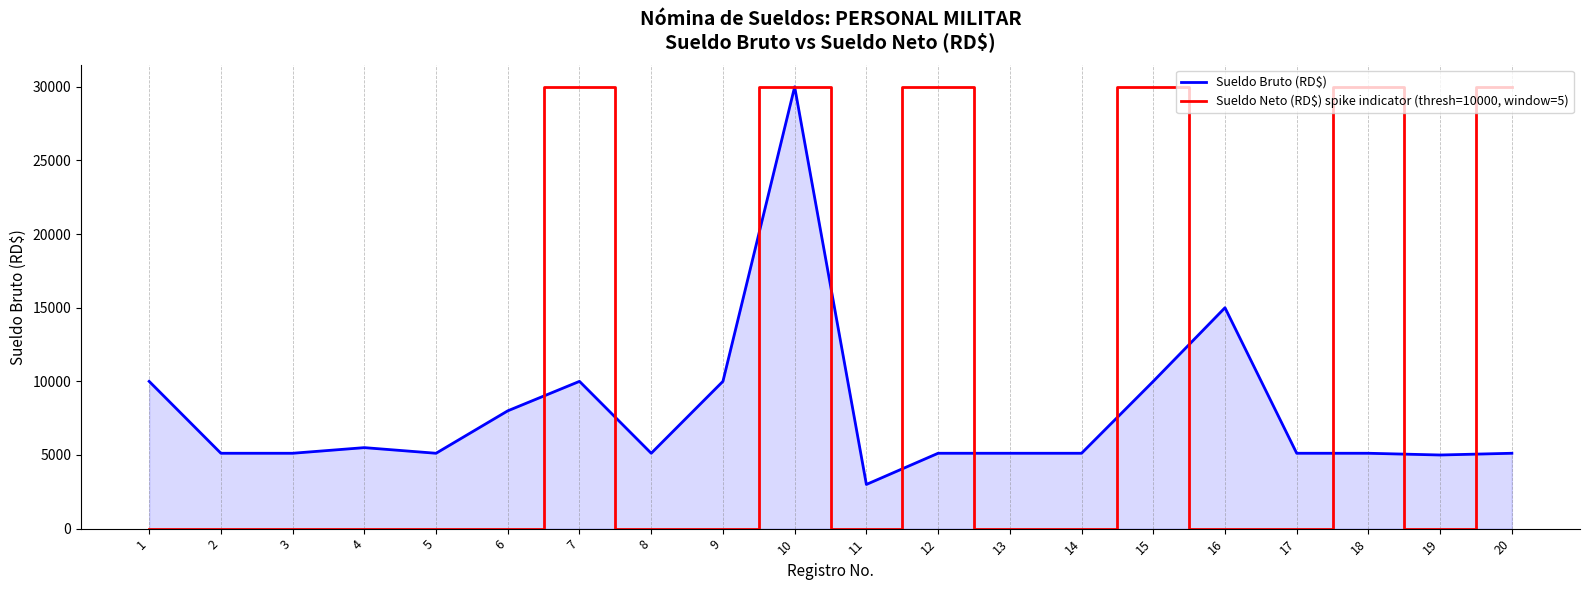

What is the average value of the Sueldo Neto (RD$) spike indicator (thresh=10000, window=5) series?

9000.0